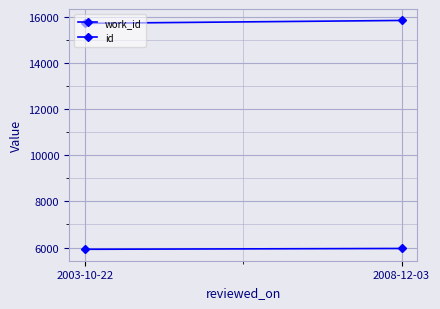

What is the approximate value of work_id at 2008-12-03?

5960